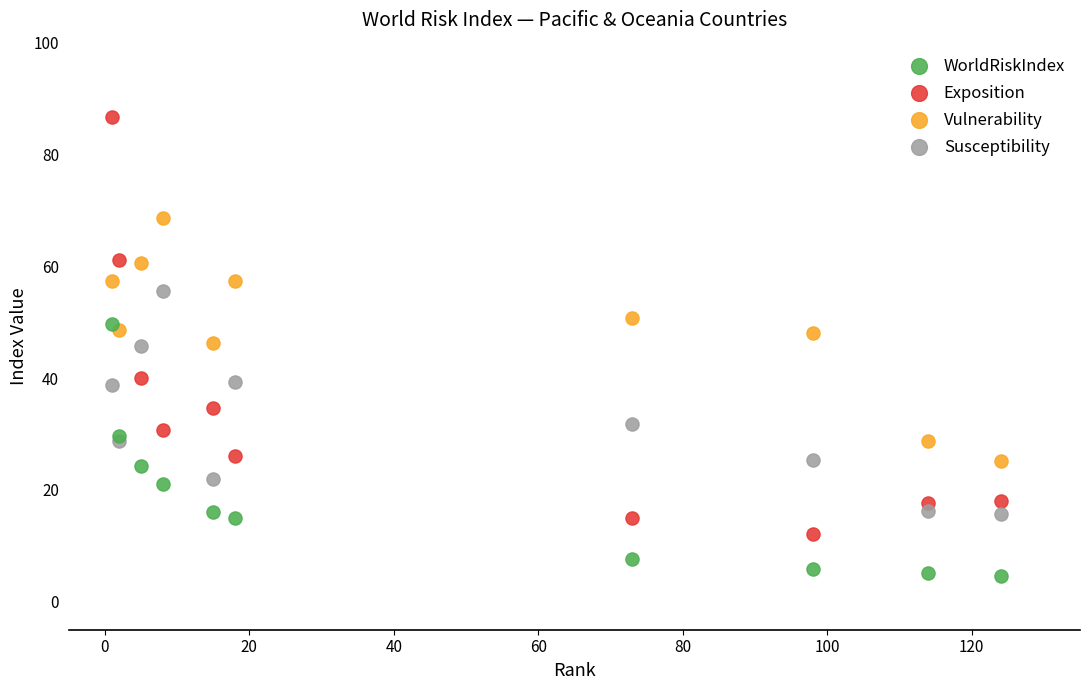

Which series contains the highest Y value?

Exposition